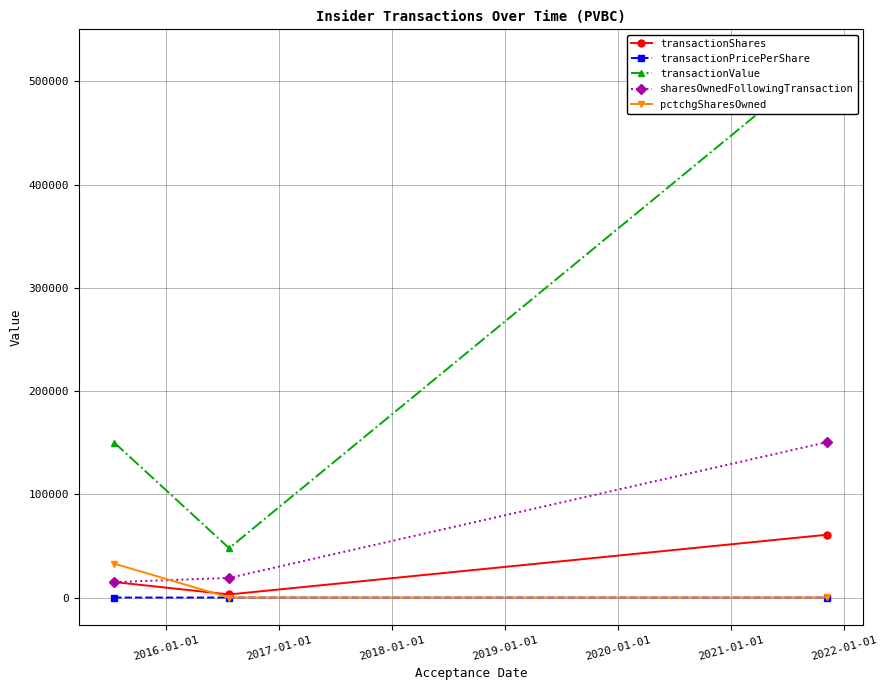

Is this an area chart (filled region under the line)?

No